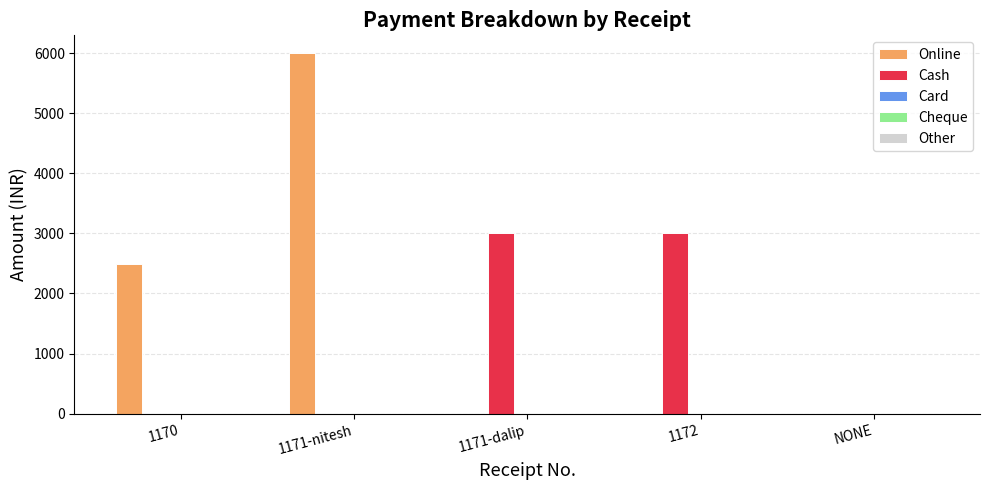

What is the greatest value displayed?

5999